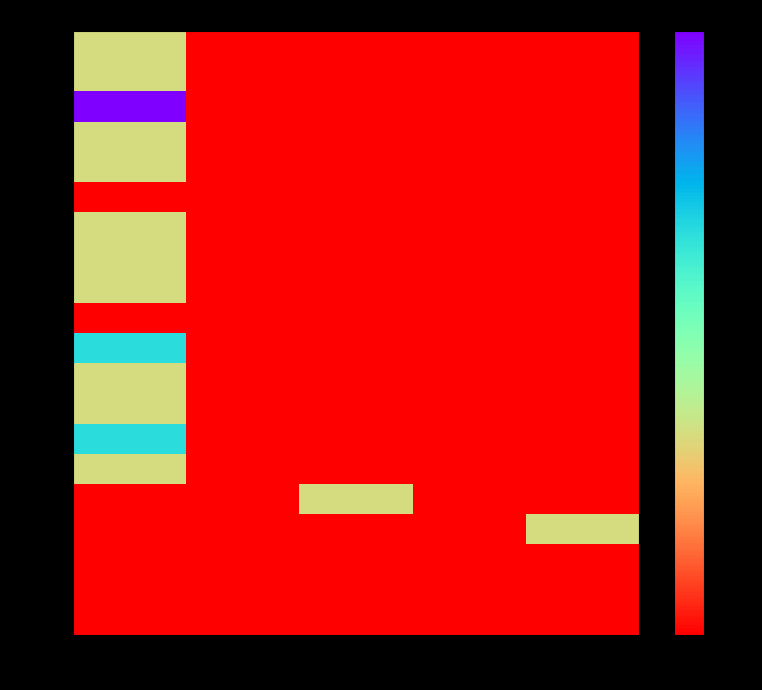

Which series has the largest total across all categories?

00015